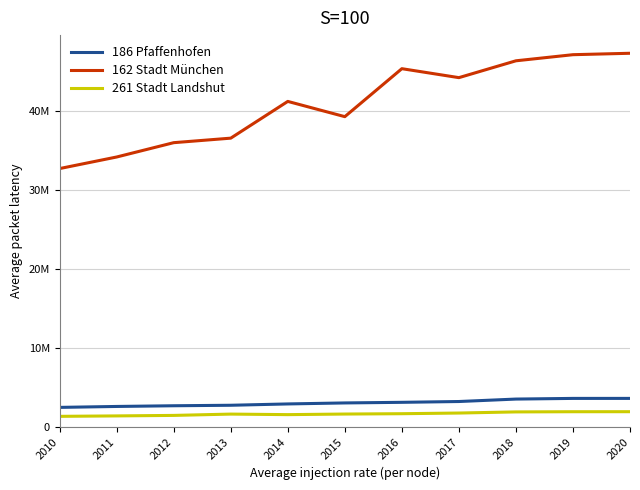

Does the chart have visible grid lines?

Yes